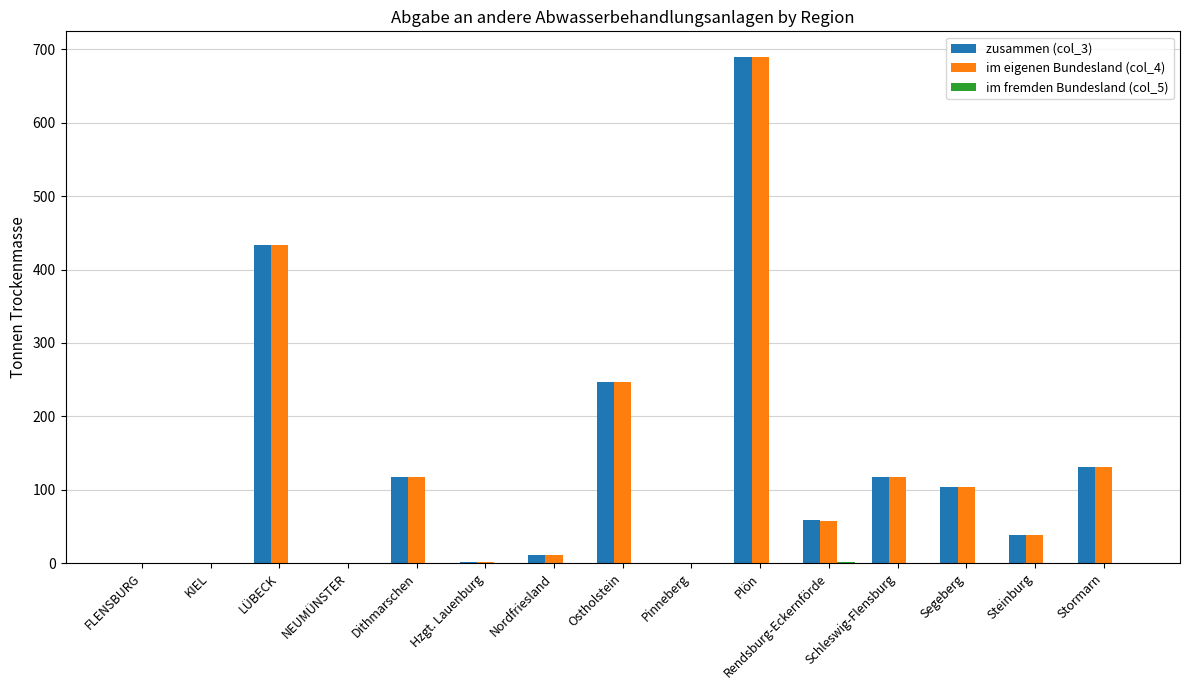

What is the total value across all series at Ostholstein?

494